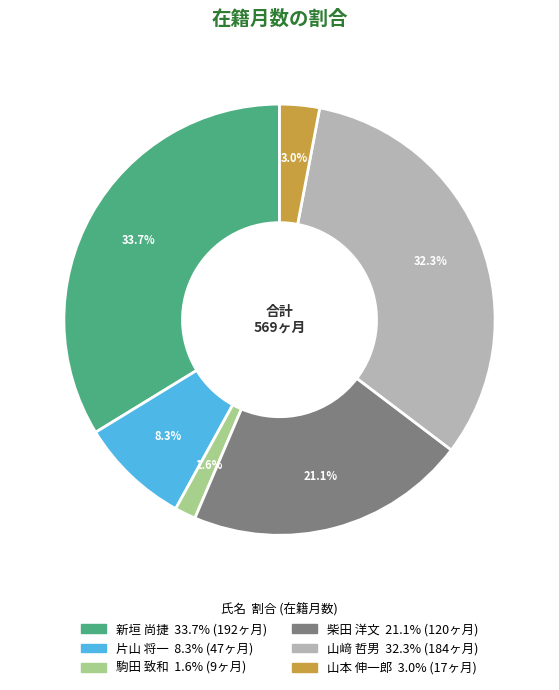

Which category has the smallest portion of the pie?

駒田 致和